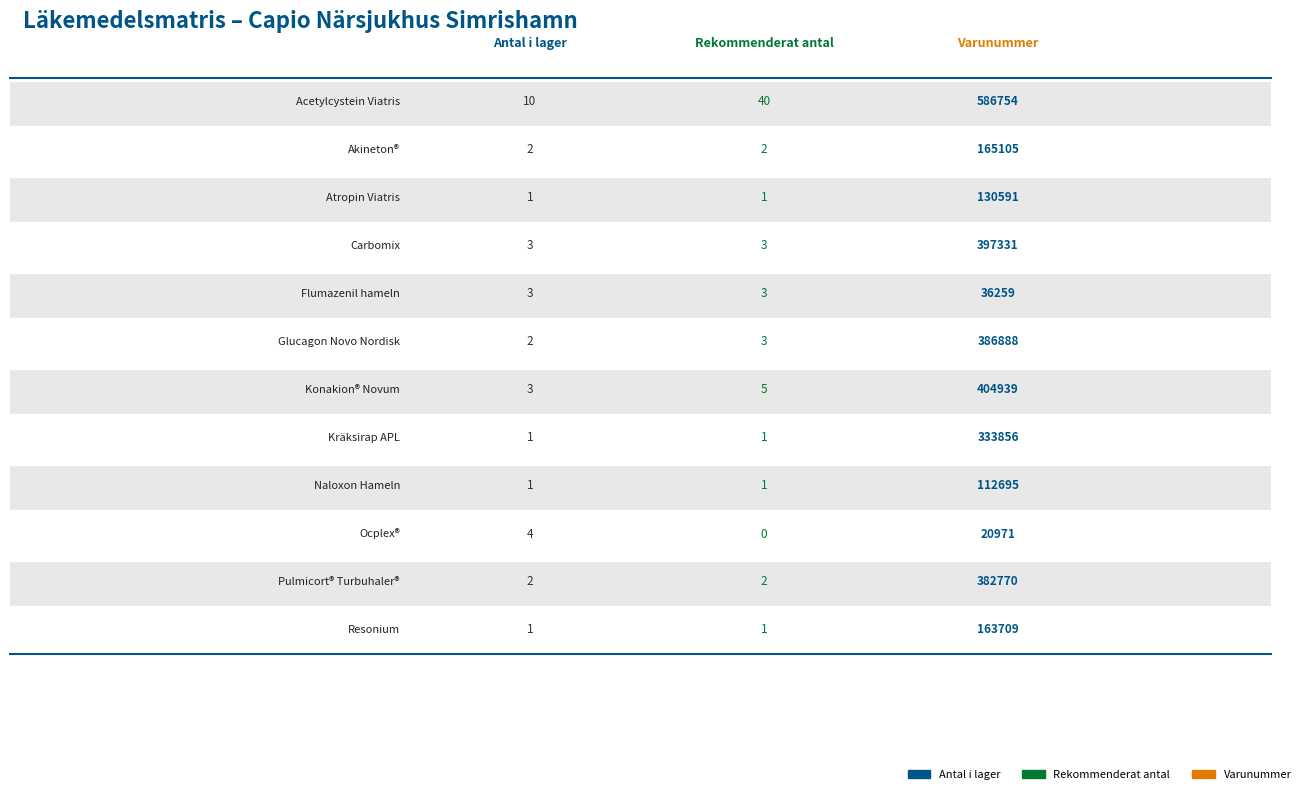

What is the maximum value for Ocplex®?

20971